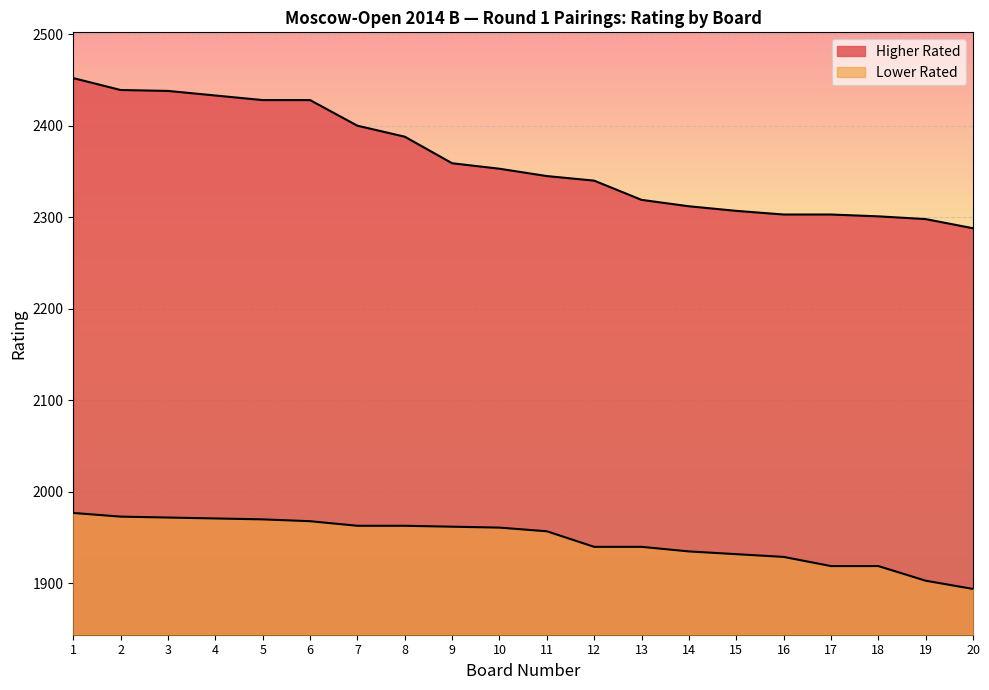

What is the minimum value for Higher Rated?

2288